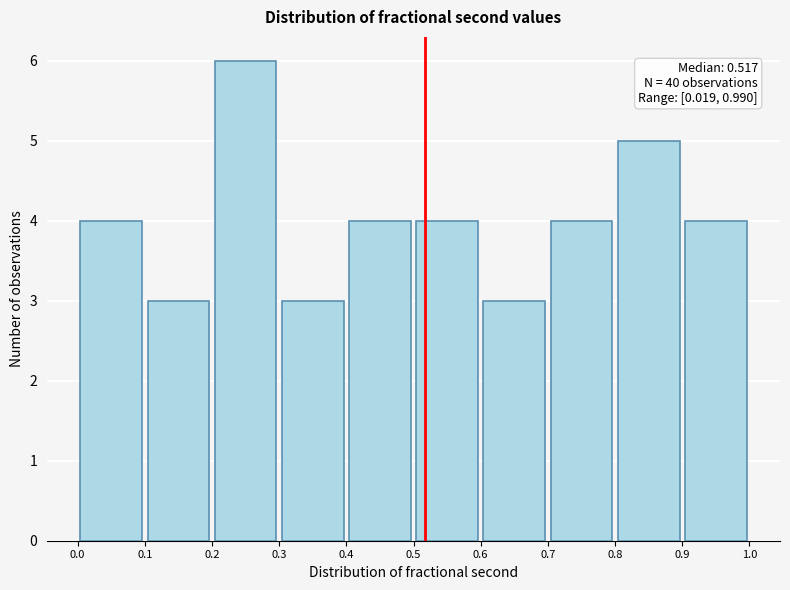

Over which range of the x-axis is the bar tallest?

0.2 to 0.3